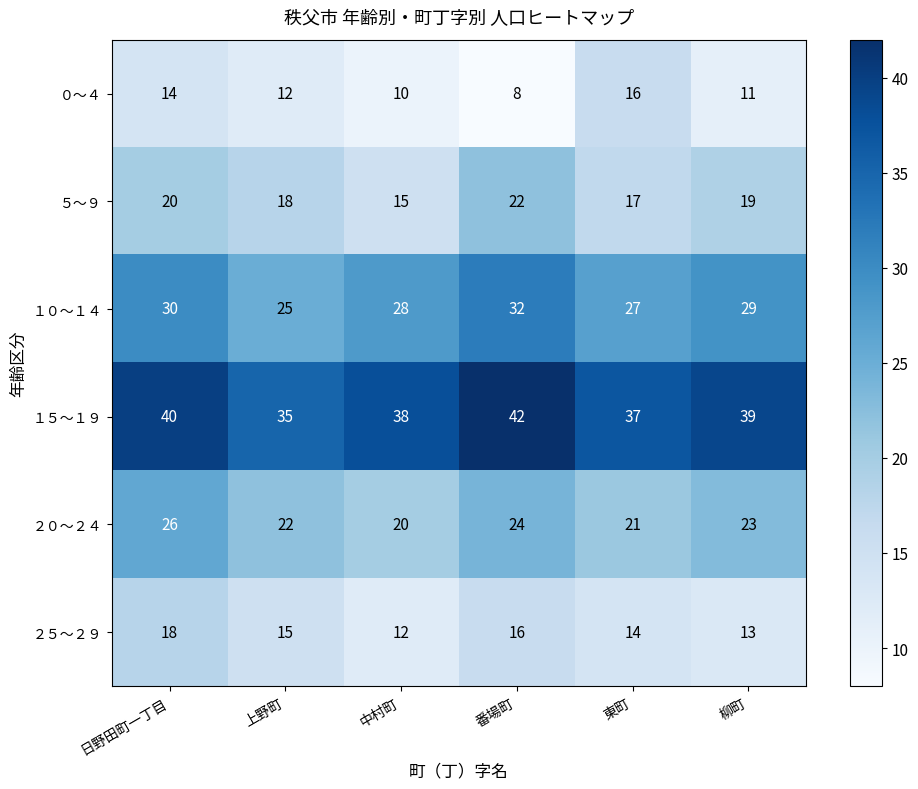

How many data points does each series have?

6